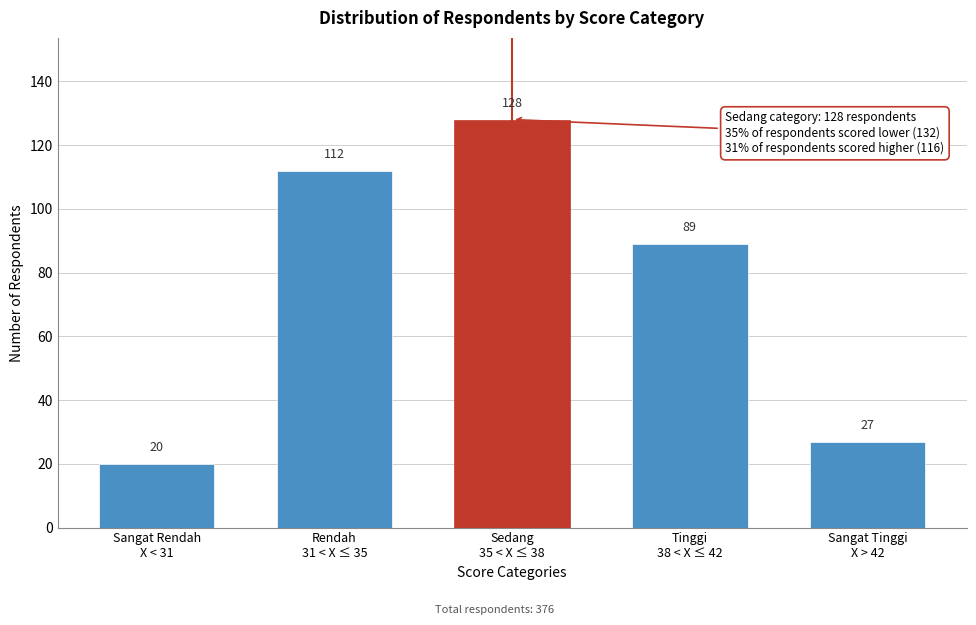

Reading left to right, list all the values displayed in this chart.

20	112	128	89	27